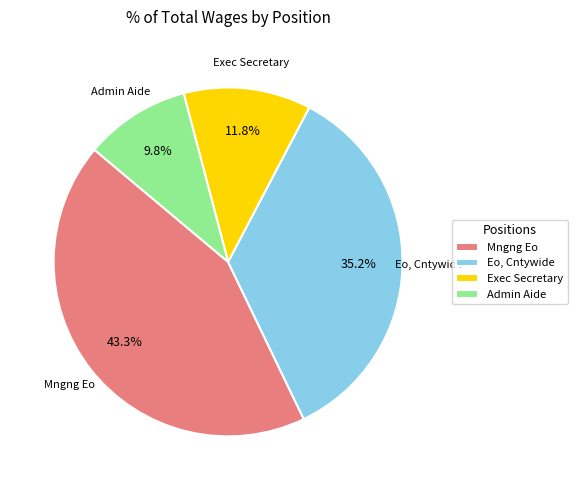

Does Exec Secretary represent more than half of the total?

No